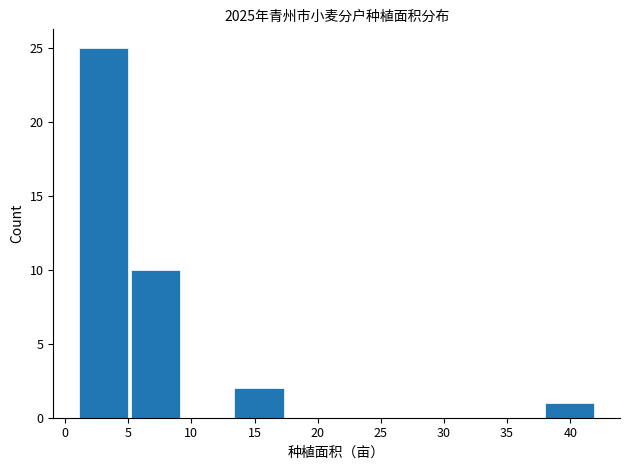

Which range on the x-axis has the tallest bar?

1.0 to 5.1